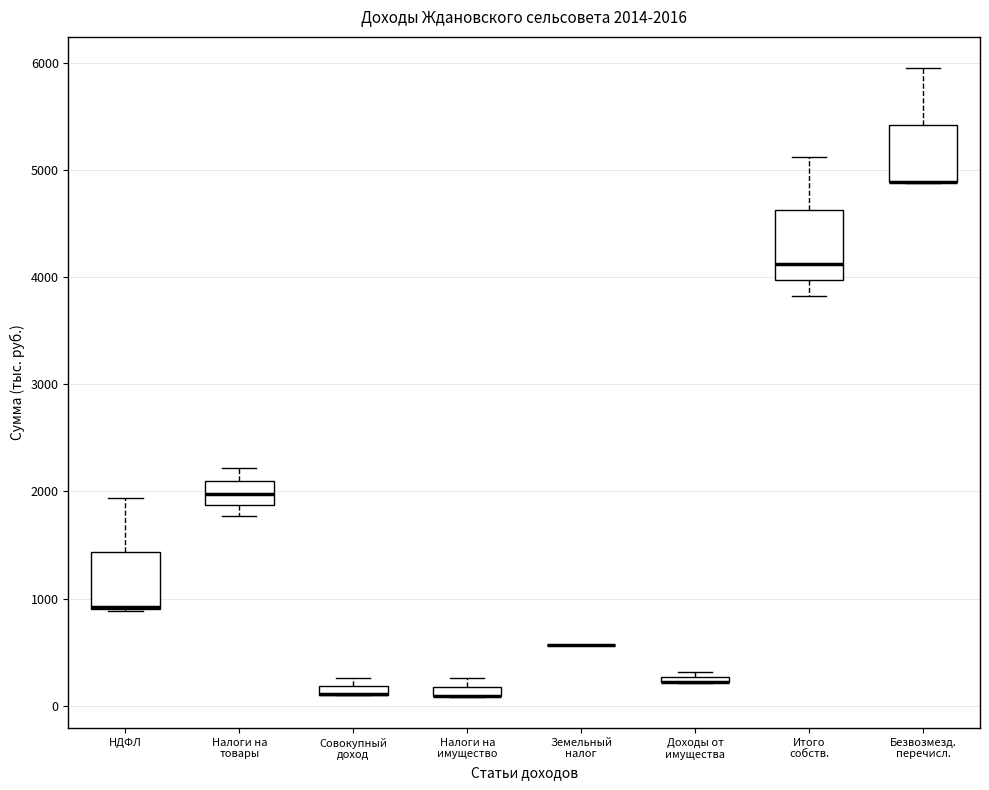

Comparing the boxes themselves (not the whiskers), which one is the tallest?

Итого собств.